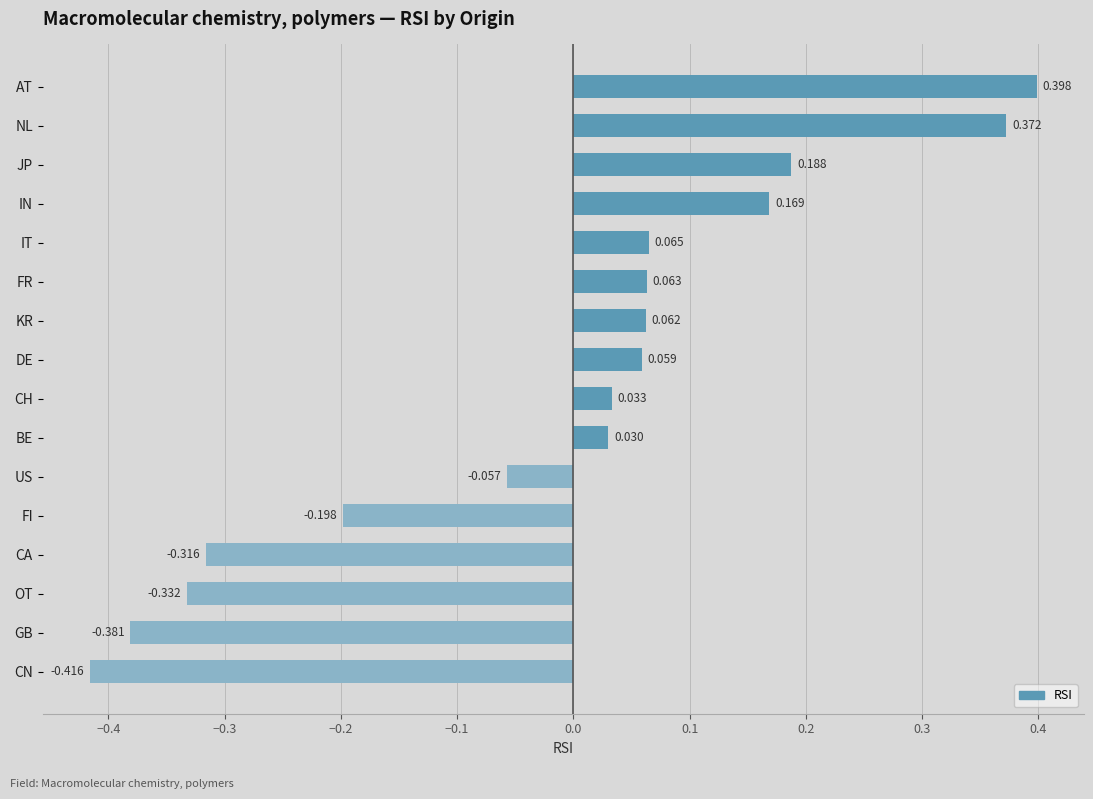

At which label is the value closest to 0?

BE